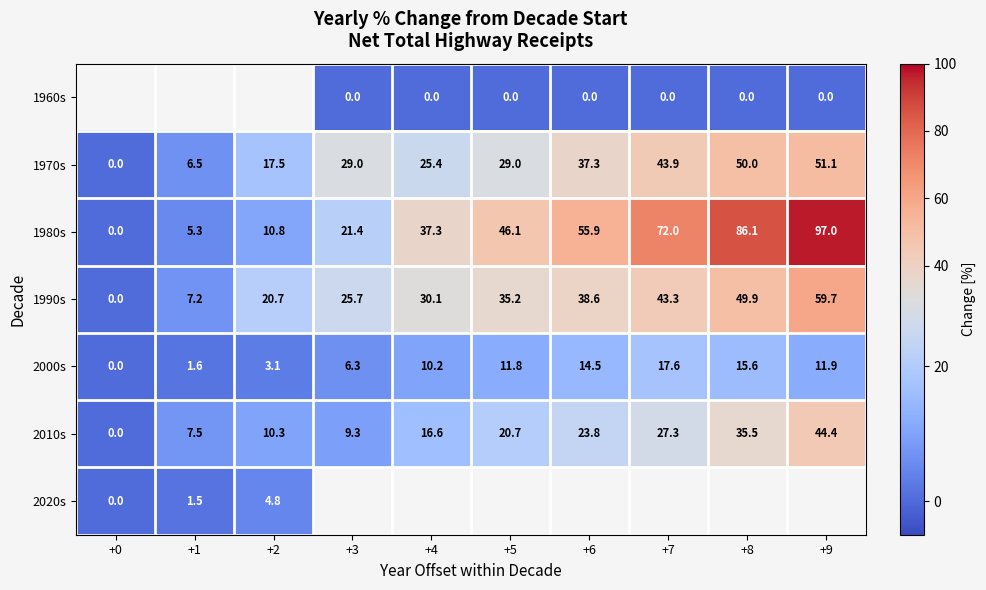

Where does the 1990s series first go above 35?

+5